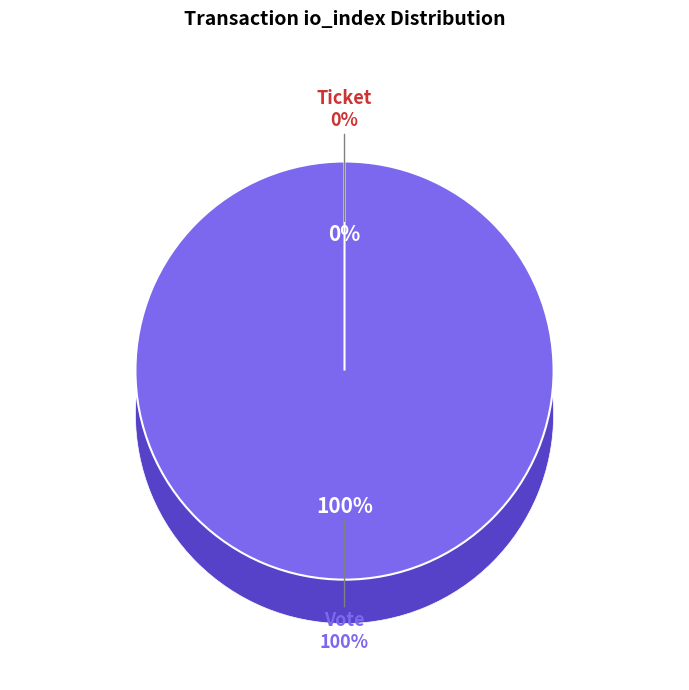

How many slices are in this pie chart?

2